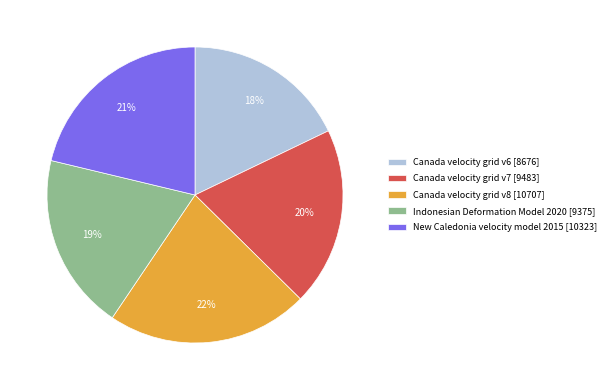

Approximately how many times larger is the value at Canada velocity grid v6 [8676] compared to Canada velocity grid v7 [9483]?

0.9